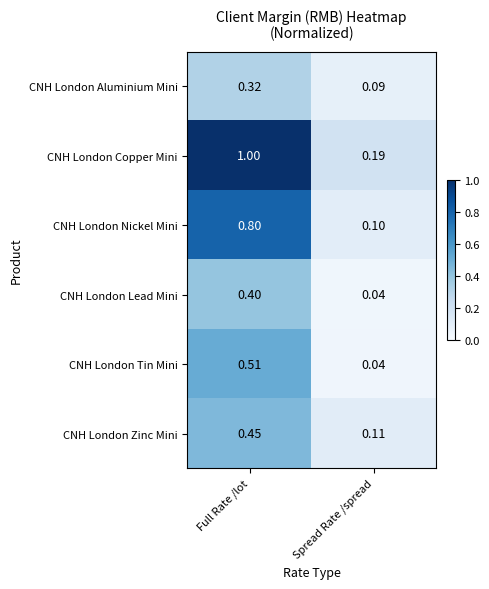

Which series has the largest range (max minus min)?

CNH London Copper Mini